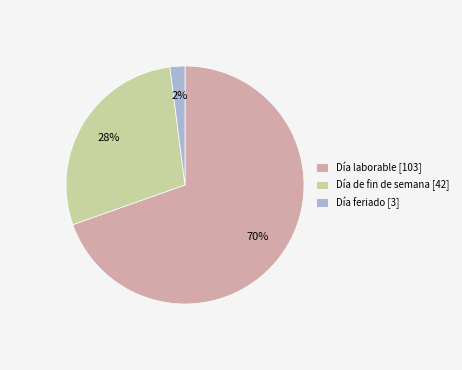

True or false: Día feriado [3] accounts for 2% of the total.

True